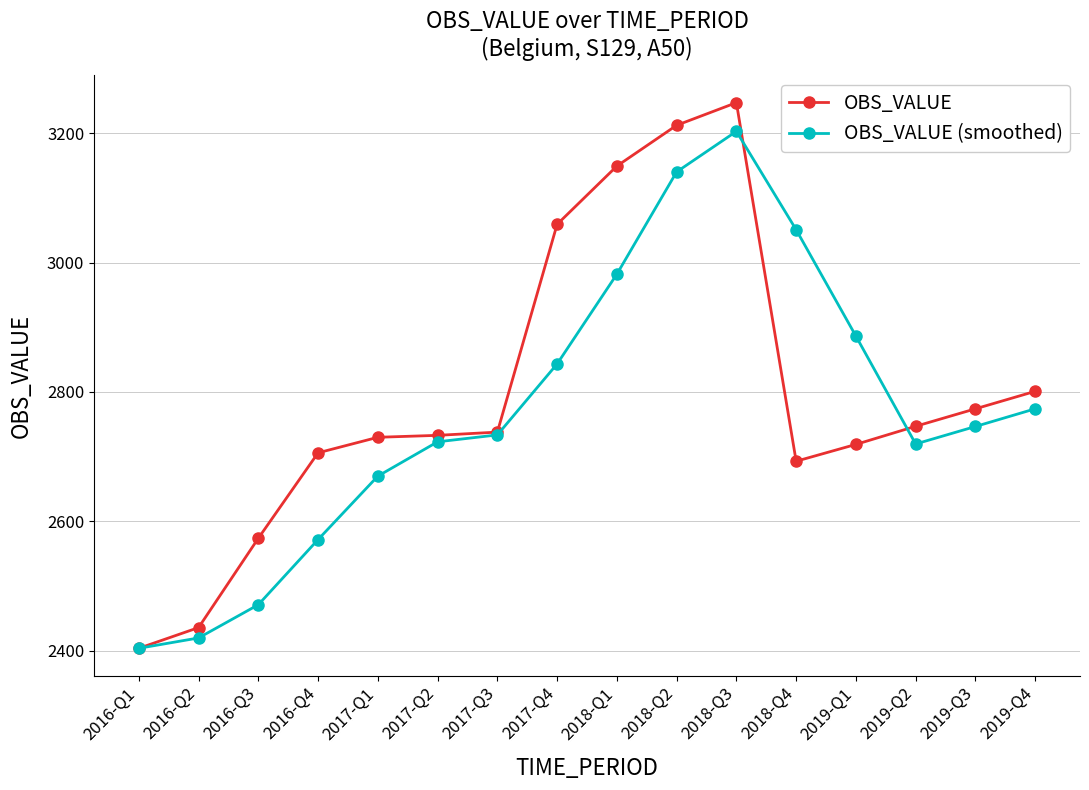

Rank the series by their average value, from highest to lowest.

OBS_VALUE, OBS_VALUE (smoothed)